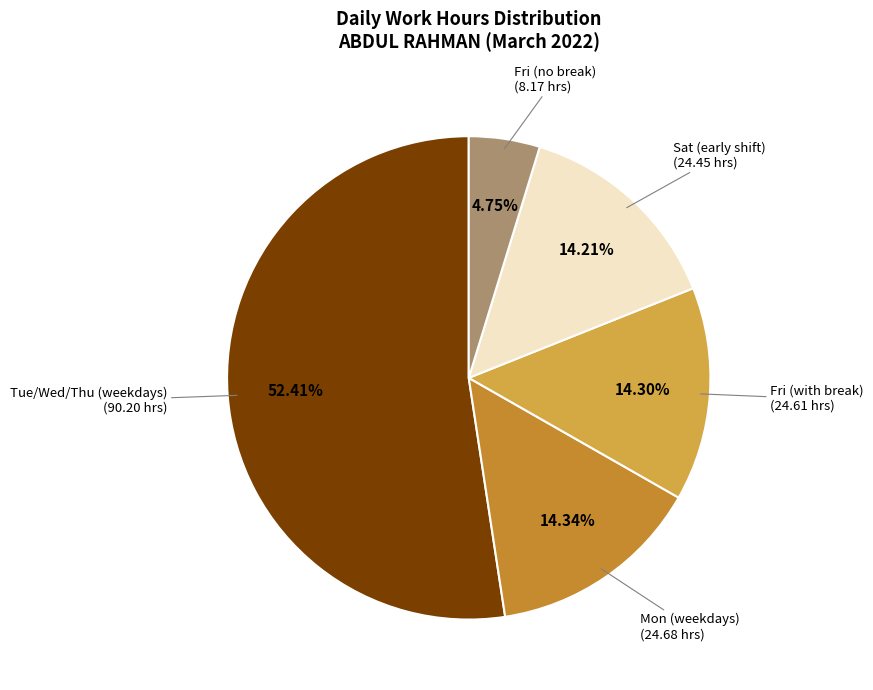

How many segments does this pie chart have?

5